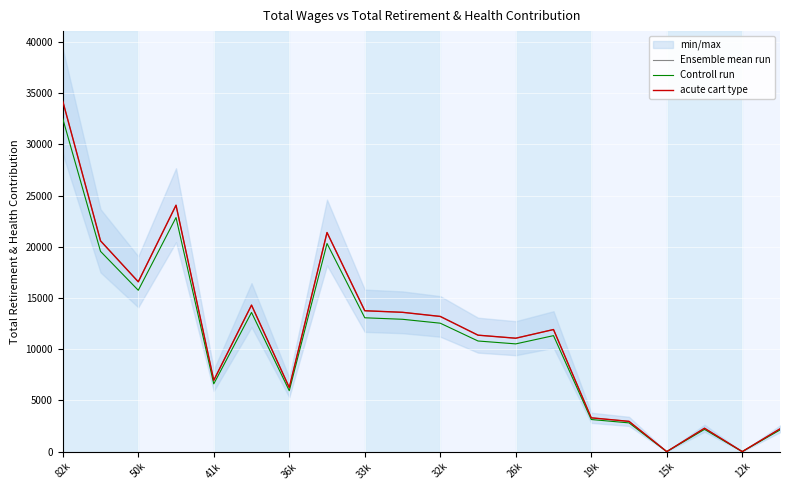

How many distinct data groups are displayed?

3